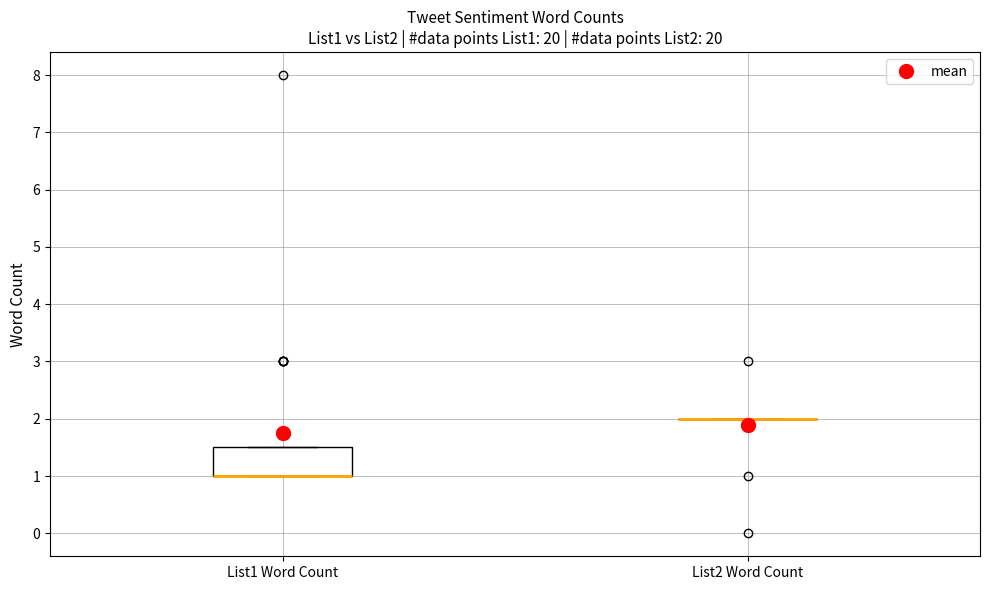

Where is the upper edge of the box for List1 Word Count on the y-axis? The values are not printed on the chart, so give them approximately, as read against the axis.

1.5